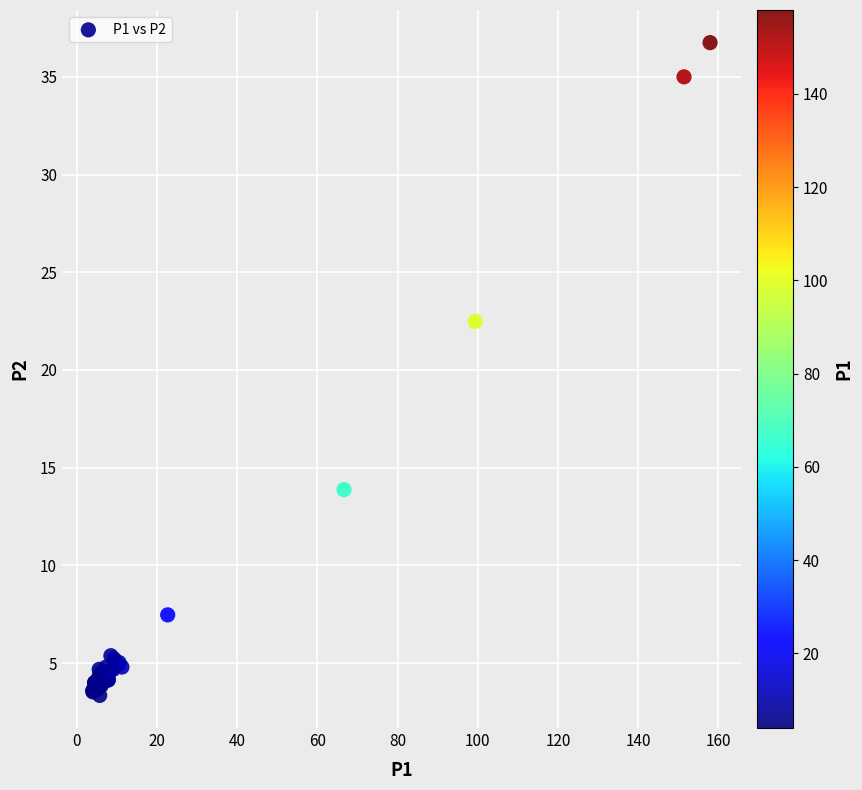

What Y value in the scatter plot is closest to 20?

22.5